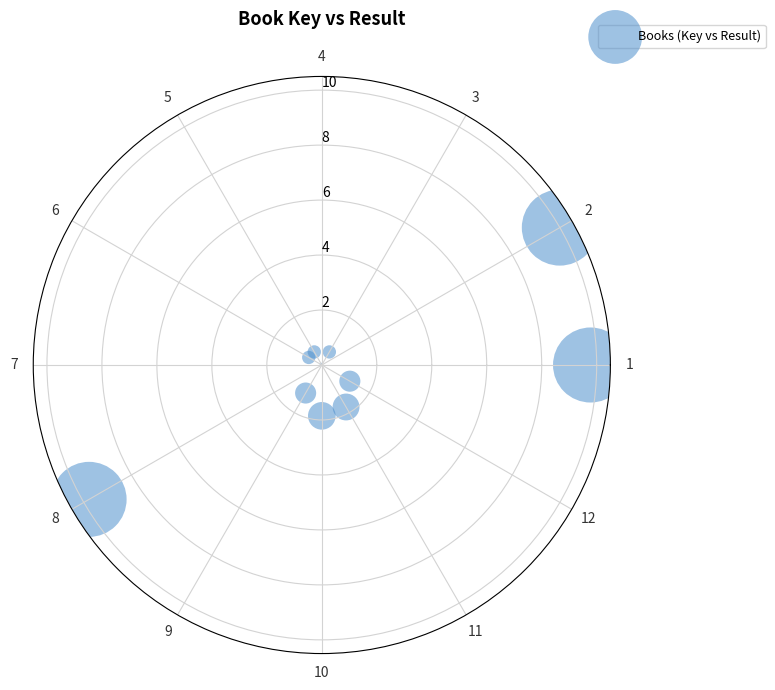

What is the average X value?

2.9